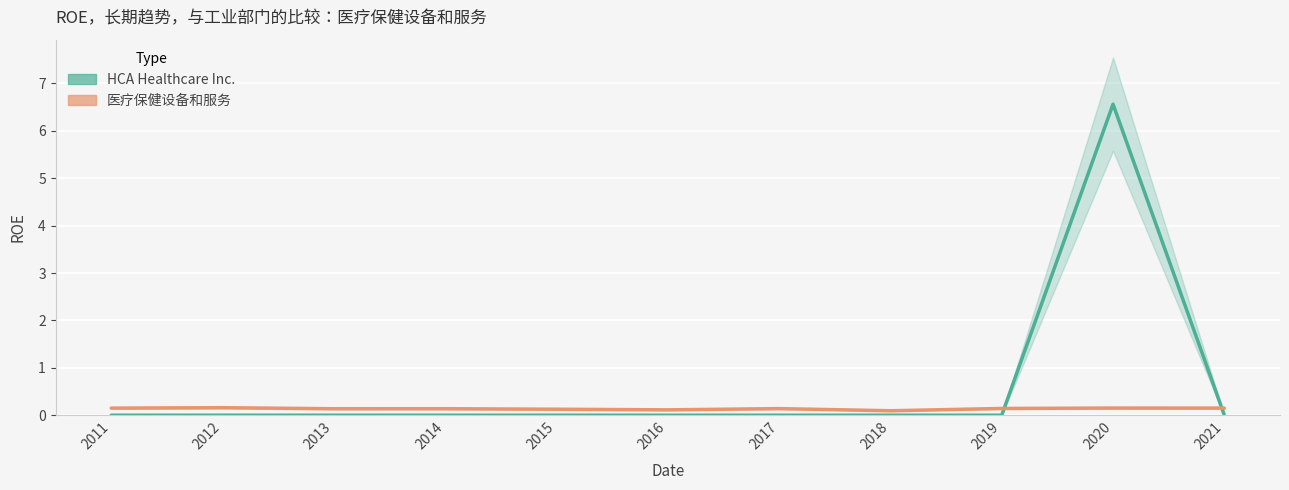

Reading left to right, transcribe all the data shown in this chart.

HCA Healthcare Inc.: 2011=0.0	2012=0.0	2013=0.0	2014=0.0	2015=0.0	2016=0.0	2017=0.0	2018=0.0	2019=0.0	2020=6.6	2021=0.0
医疗保健设备和服务: 2011=0.1	2012=0.2	2013=0.1	2014=0.1	2015=0.1	2016=0.1	2017=0.1	2018=0.1	2019=0.1	2020=0.2	2021=0.2